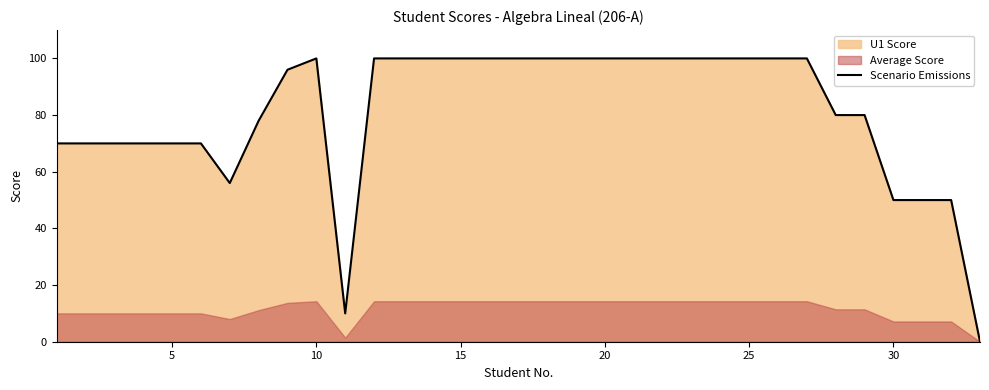

Reading left to right, list all the values displayed in this chart.

70	70	70	70	70	70	56	78	96	100	10	100	100	100	100	100	100	100	100	100	100	100	100	100	100	100	100	80	80	50	50	50	0